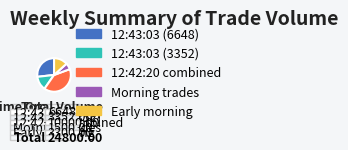

Is it true that 12:42:20 combined is 35% of the pie?

False